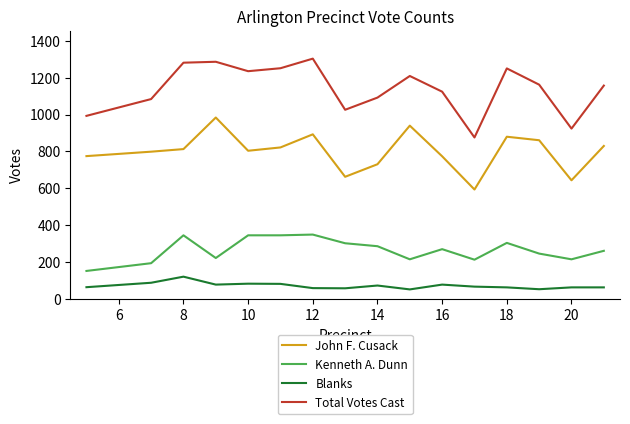

Which series has the largest total across all categories?

Total Votes Cast